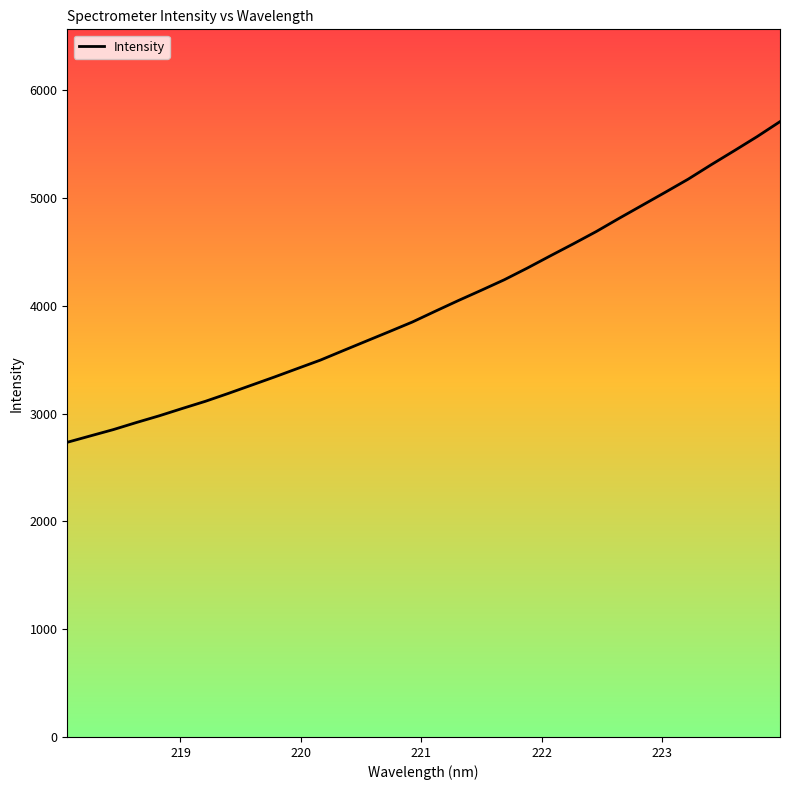

What is the difference between the maximum and minimum values?

2975.0